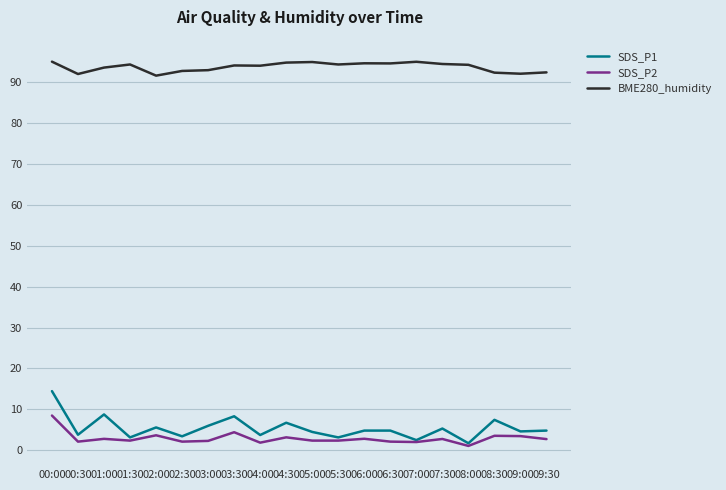

What is the difference between the BME280_humidity values at 02:30 and 01:30?

1.6